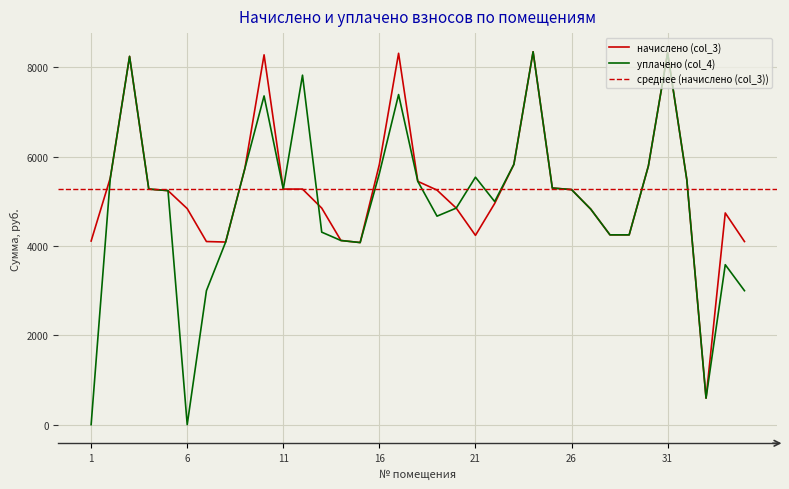

At which category is the sum across all series the highest?

24